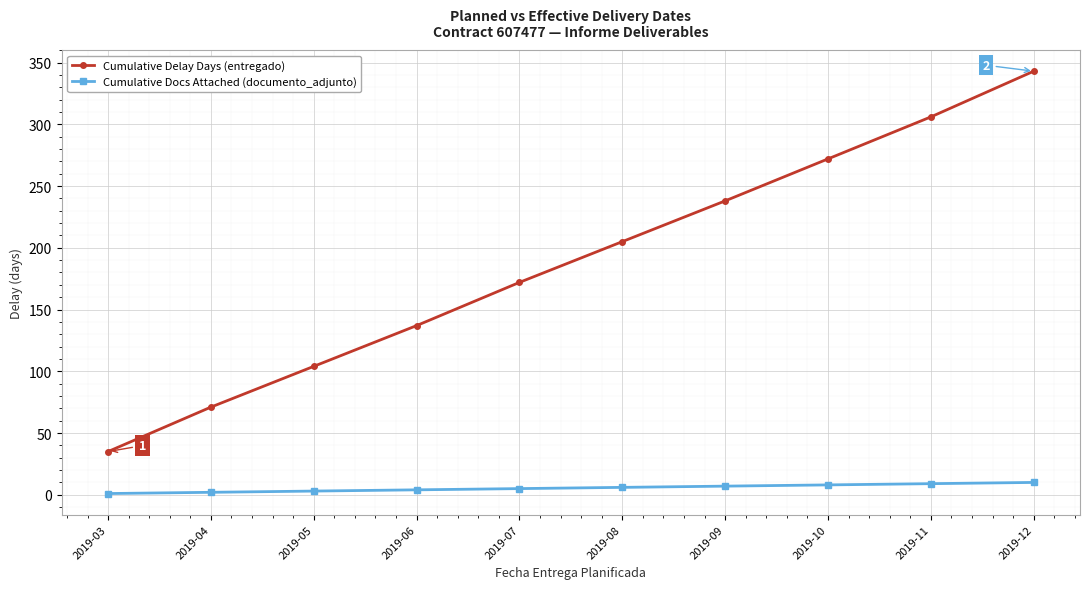

True or false: Cumulative Delay Days (entregado) and Cumulative Docs Attached (documento_adjunto) intersect in this chart.

False